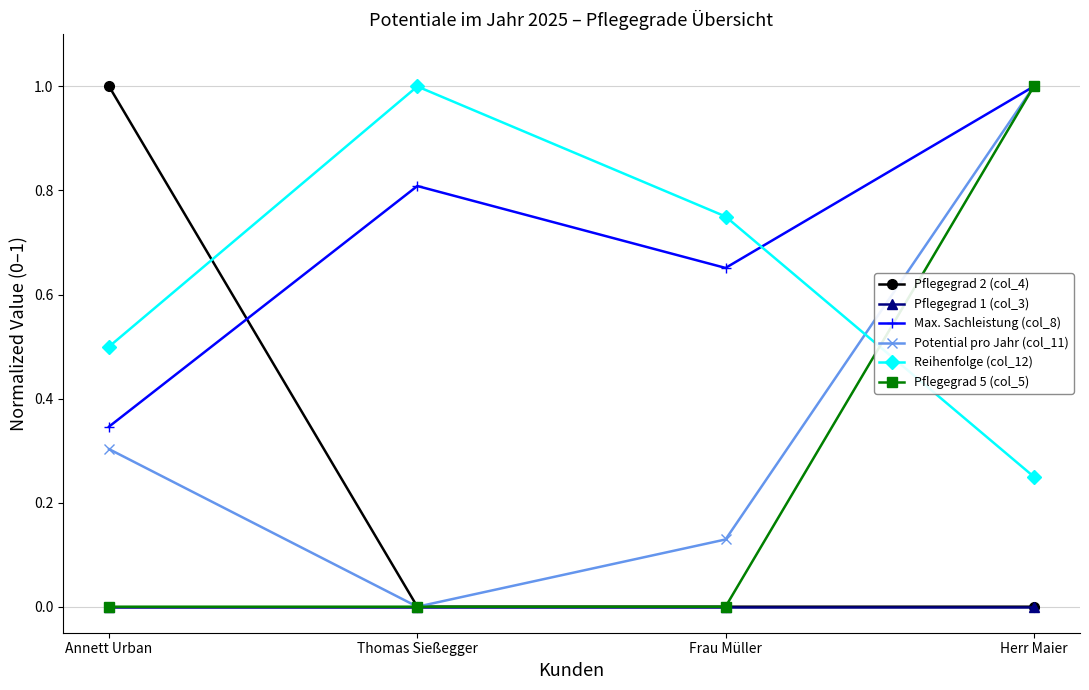

The Pflegegrad 5 (col_5) series shows -0.4 at Frau Müller. True or false?

False